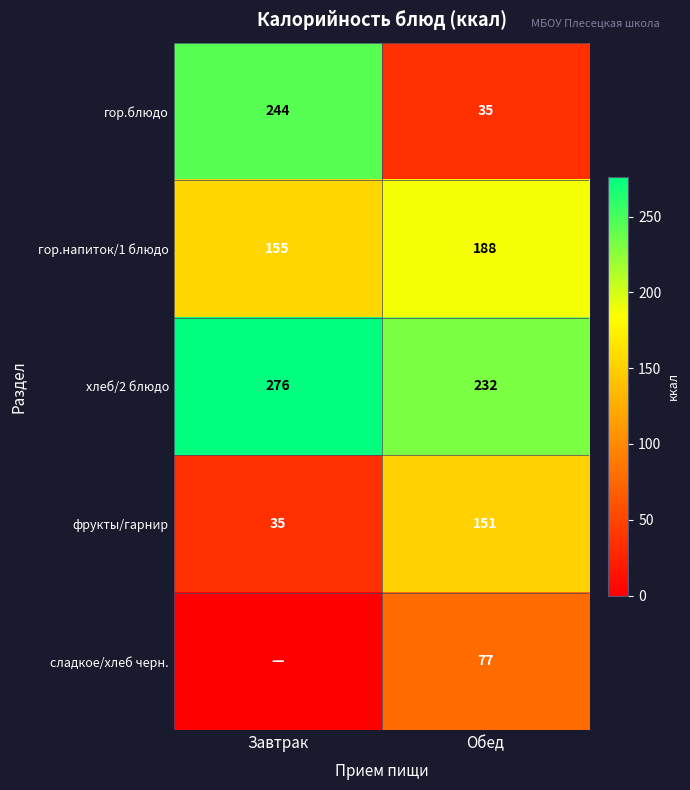

The фрукты/гарнир series shows 199.0 at Обед. True or false?

False